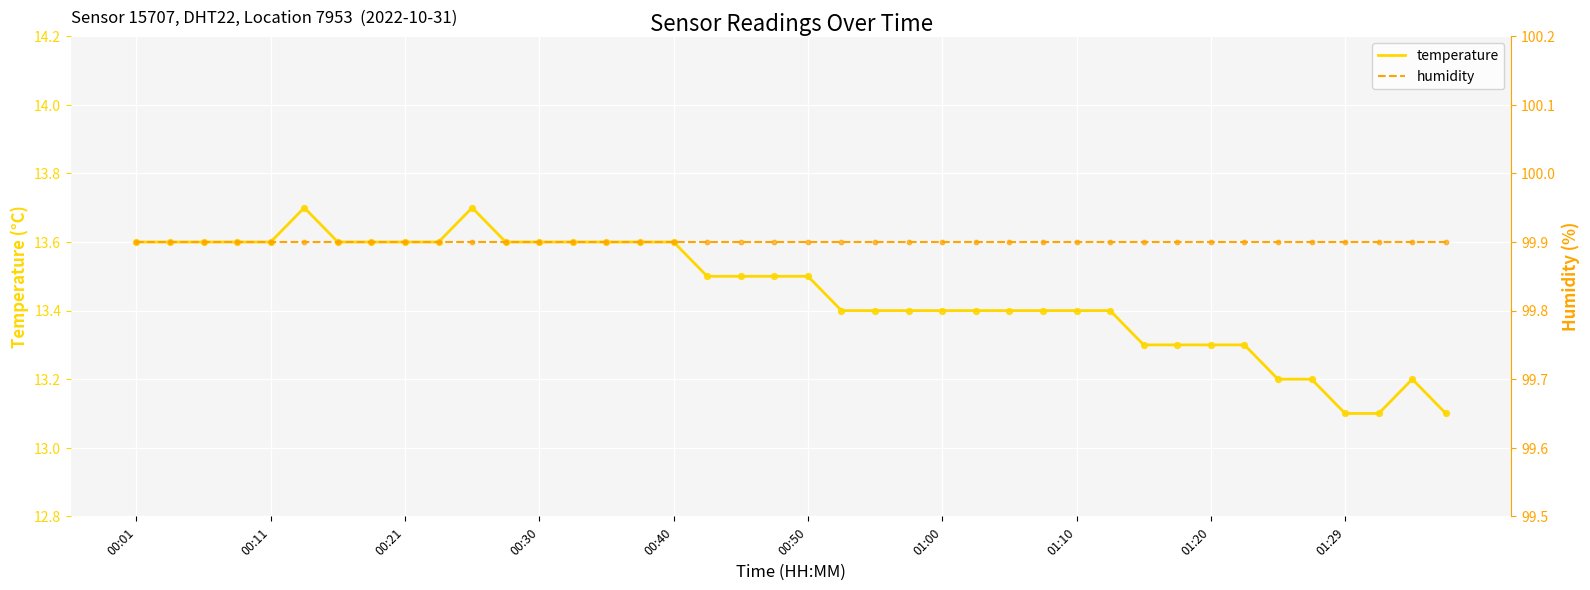

Which series has the largest total across all categories?

humidity